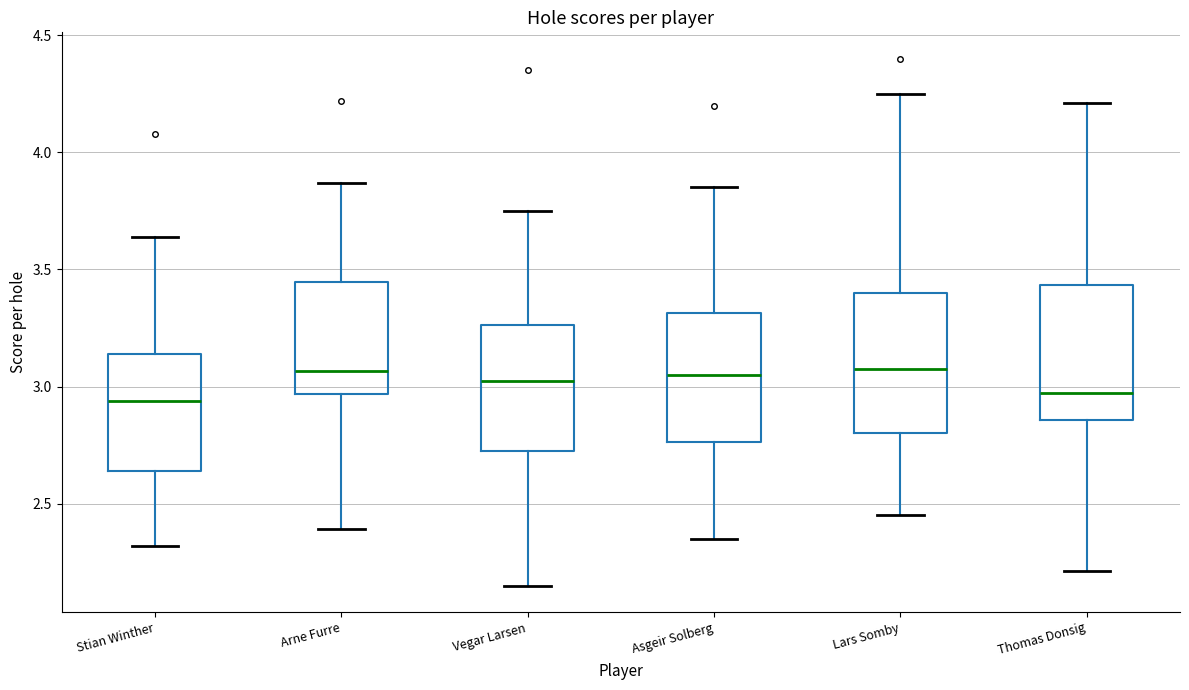

Reading left to right, transcribe this box plot: for each box, give where its median line is, the range the box spans, and where its two whiskers end, as read against the y-axis. The values are not printed on the chart, so give them approximately, as read against the axis.

Stian Winther: median 2.95, box 2.65 to 3.15, whiskers 2.30 to 3.65
Arne Furre: median 3.05, box 2.95 to 3.45, whiskers 2.40 to 3.85
Vegar Larsen: median 3.05, box 2.75 to 3.25, whiskers 2.15 to 3.75
Asgeir Solberg: median 3.05, box 2.75 to 3.30, whiskers 2.35 to 3.85
Lars Somby: median 3.10, box 2.80 to 3.40, whiskers 2.45 to 4.25
Thomas Donsig: median 2.95, box 2.85 to 3.45, whiskers 2.20 to 4.20